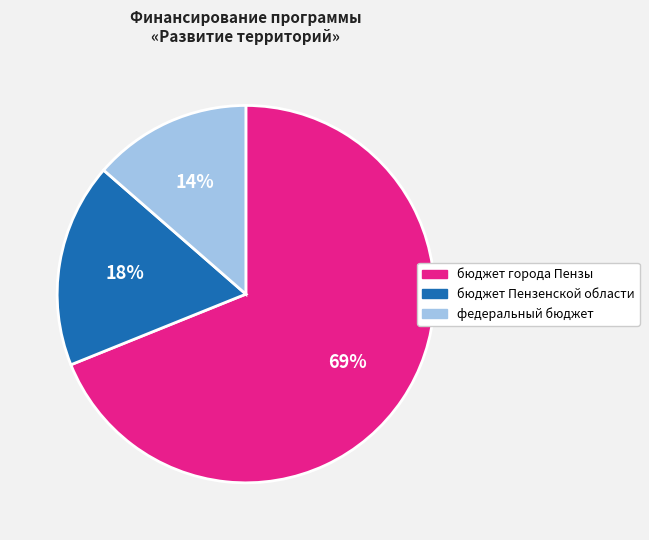

To the nearest percent, what is the average slice percentage?

33%